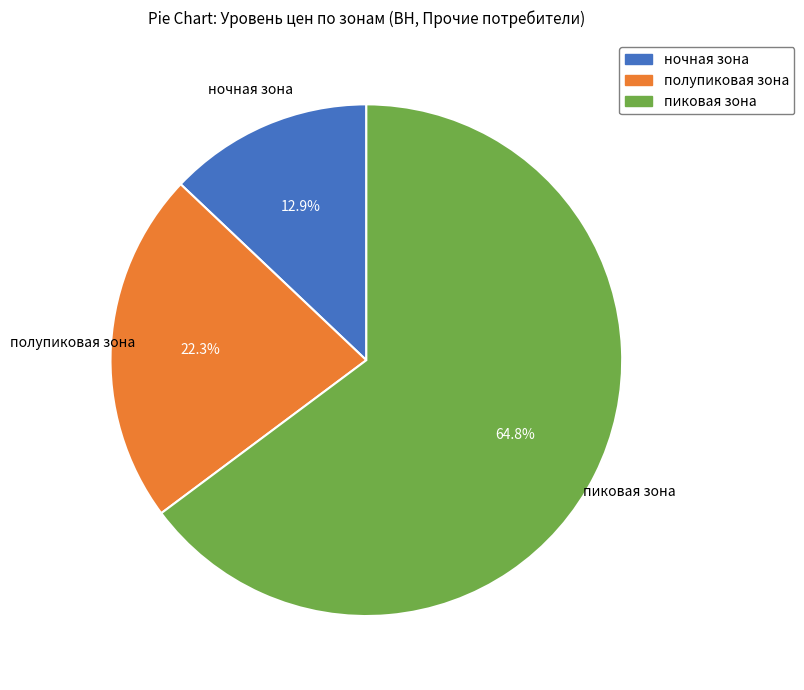

Count the number of slices in the pie.

3